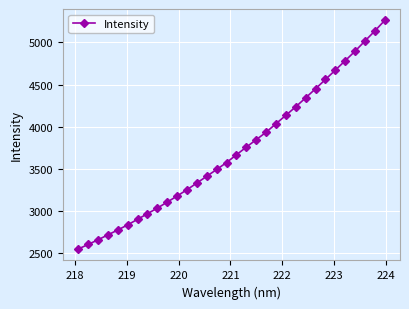

What is the average value?

3722.3